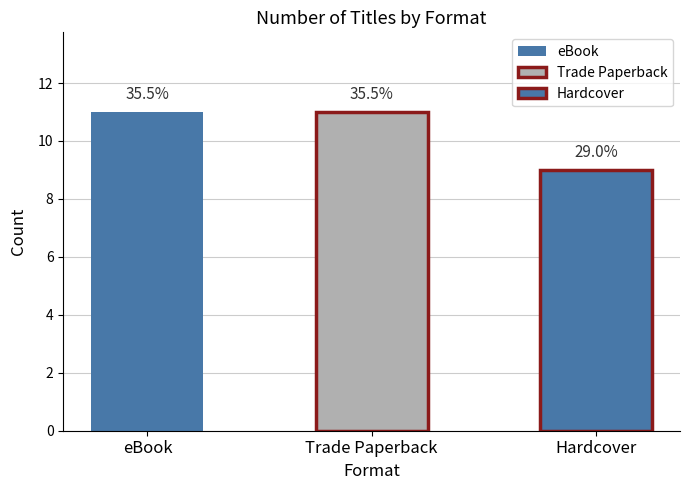

Reading left to right, transcribe all the data shown in this chart.

11	11	9